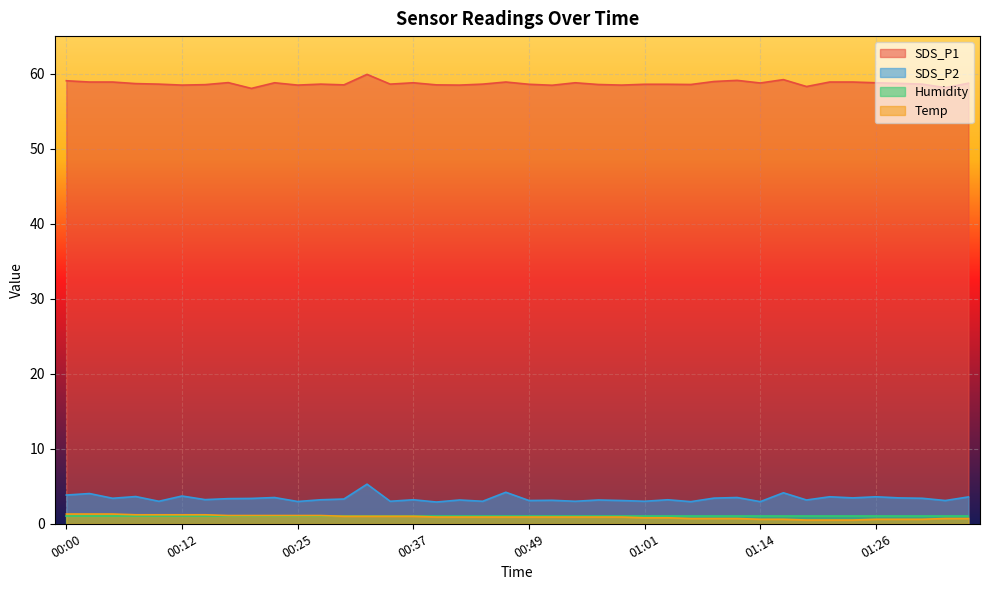

True or false: SDS_P2 and SDS_P1 intersect in this chart.

False